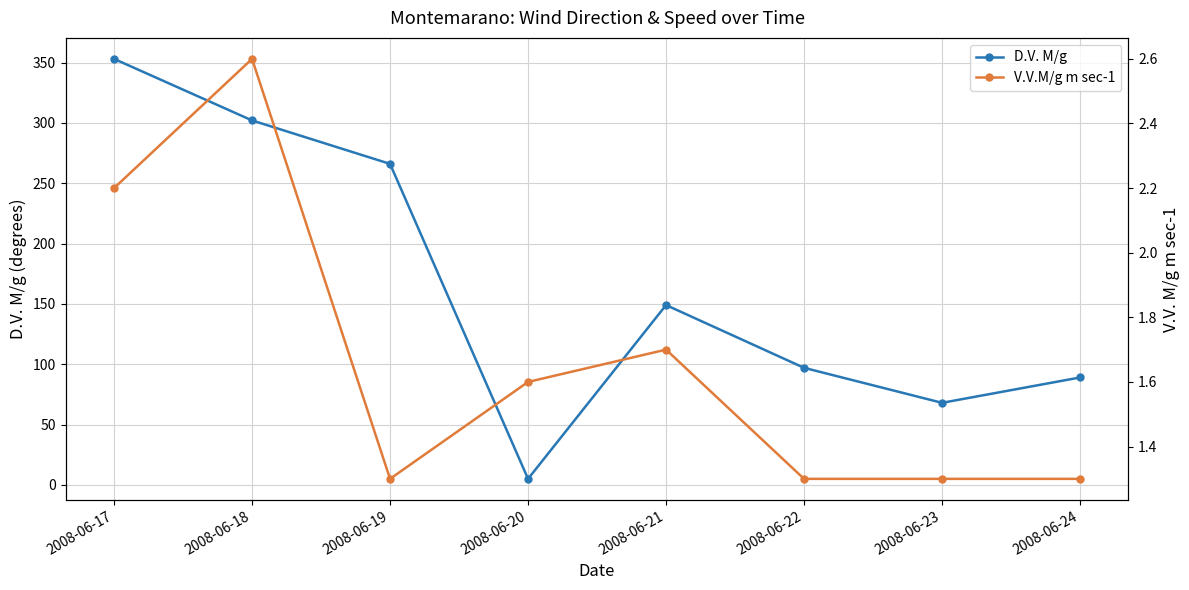

True or false: V.V.M/g m sec-1 and D.V. M/g cross at least once.

False